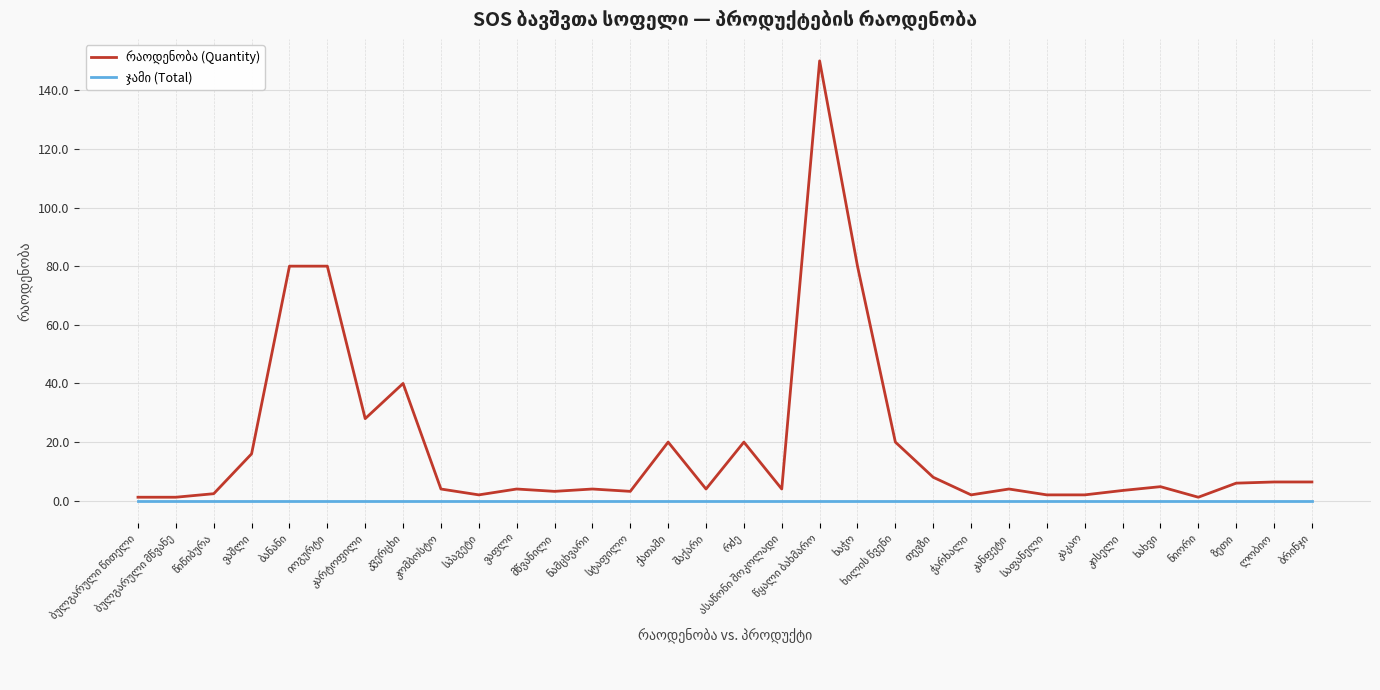

What is the greatest value displayed?

150.0